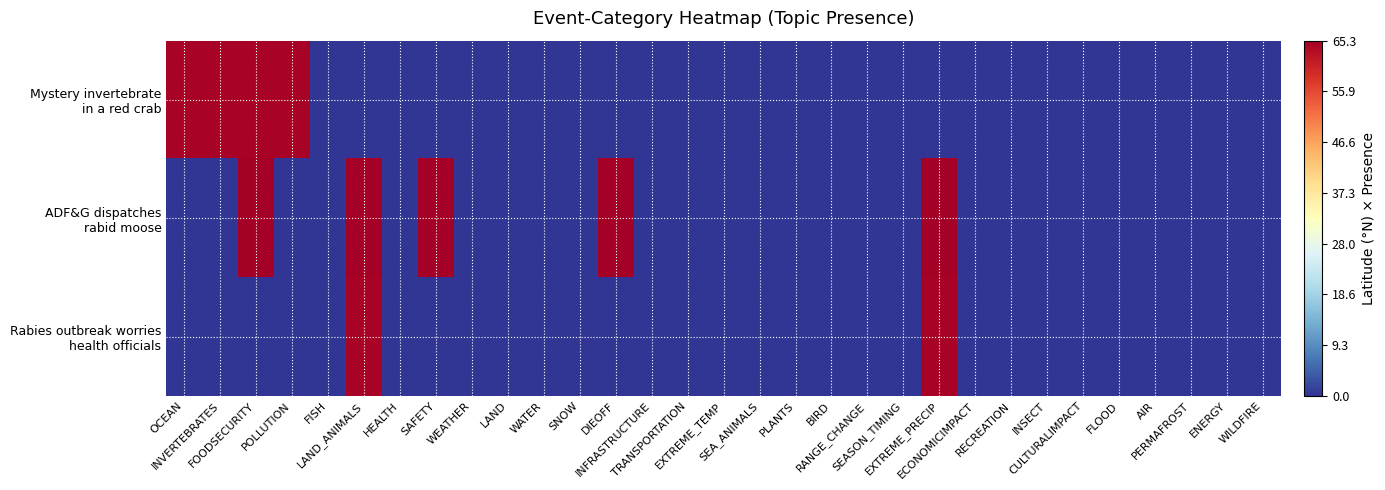

Which series has the largest total across all categories?

ADF&G dispatches rabid moose